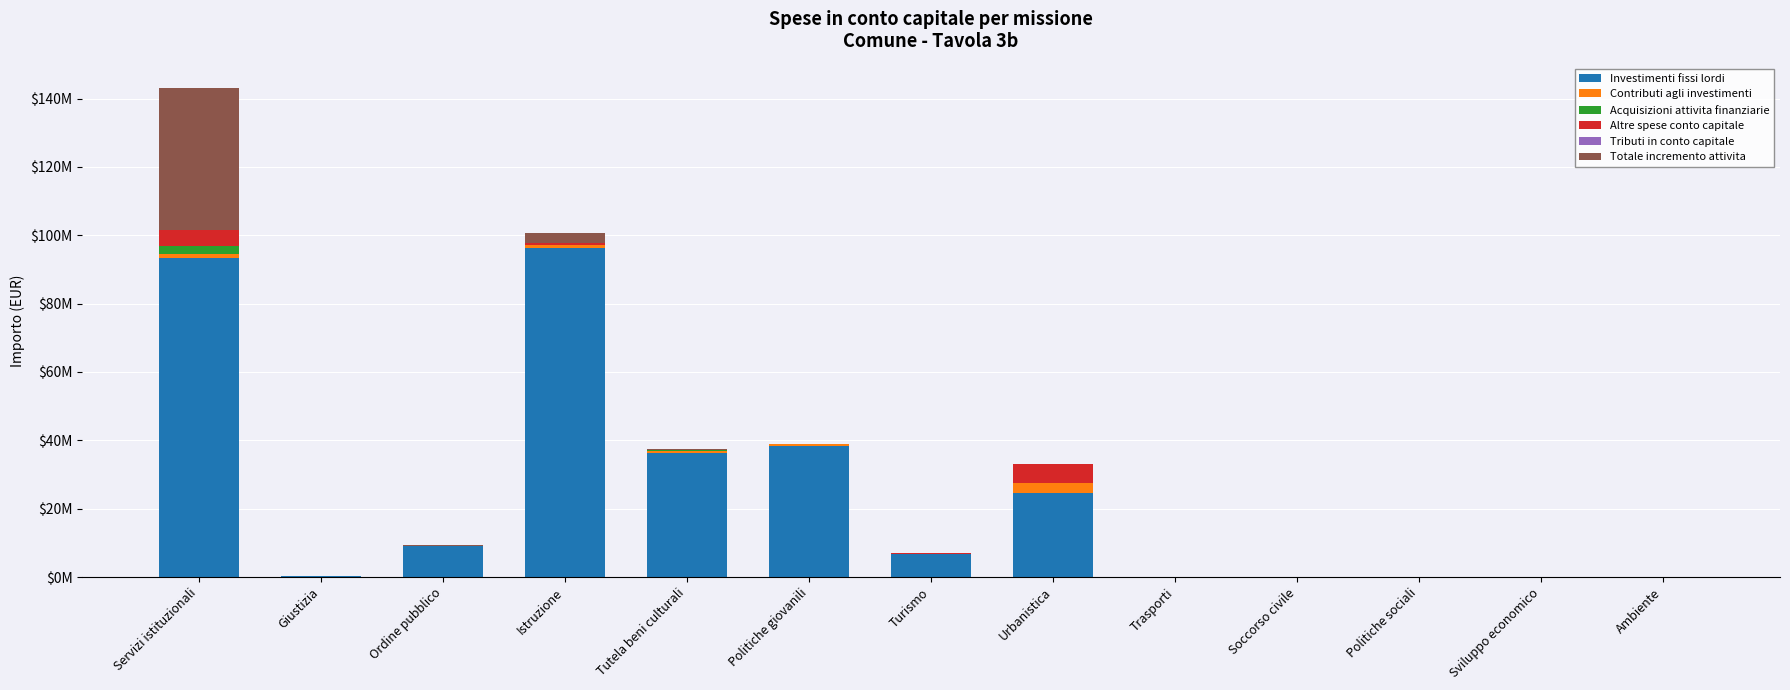

Does the chart contain stacked bars?

Yes